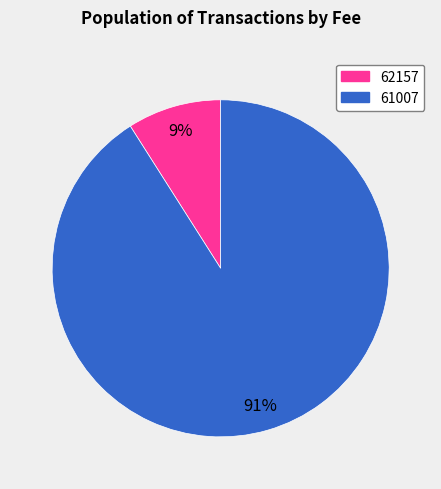

Rank the categories by value from lowest to highest.

62157, 61007